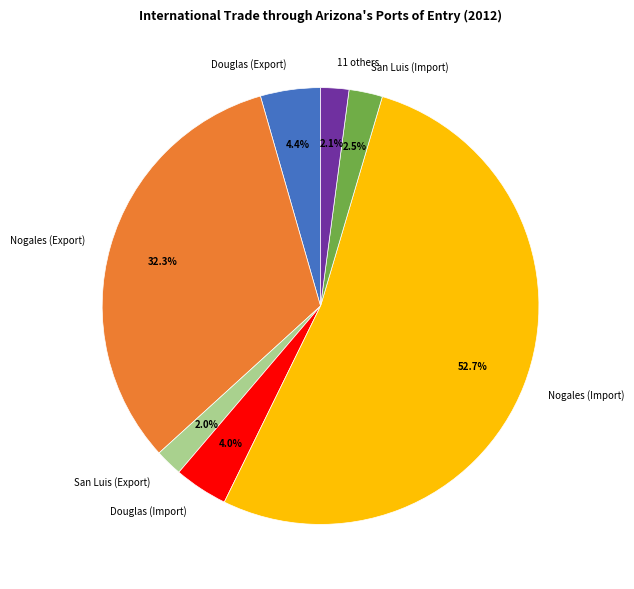

To the nearest percent, what is the difference between the largest and smallest slice percentages?

51%